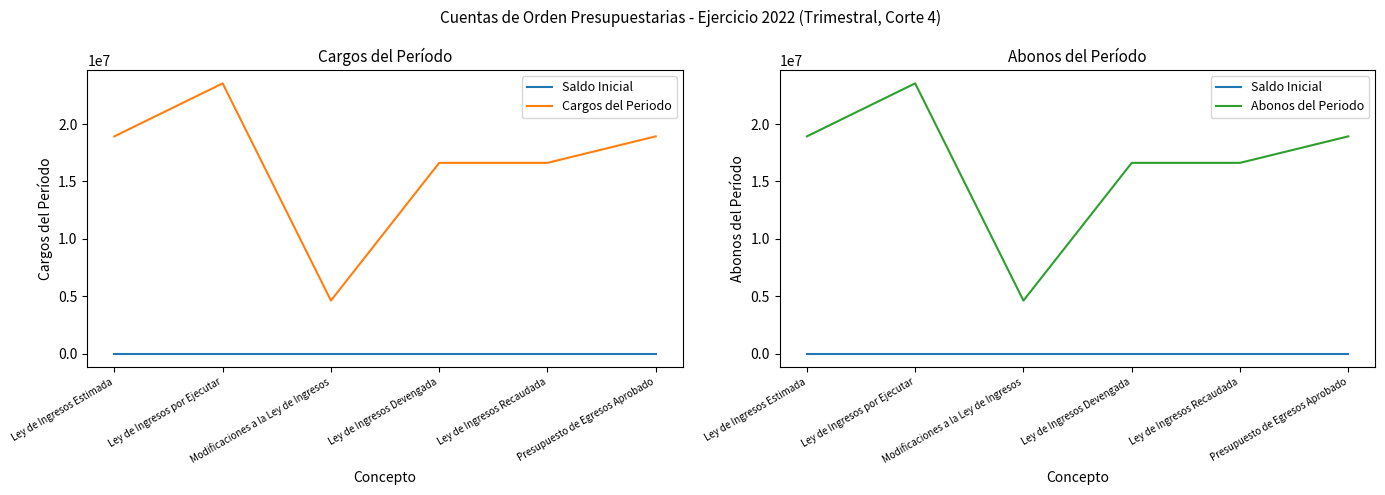

What is the greatest value displayed?

23547977.9